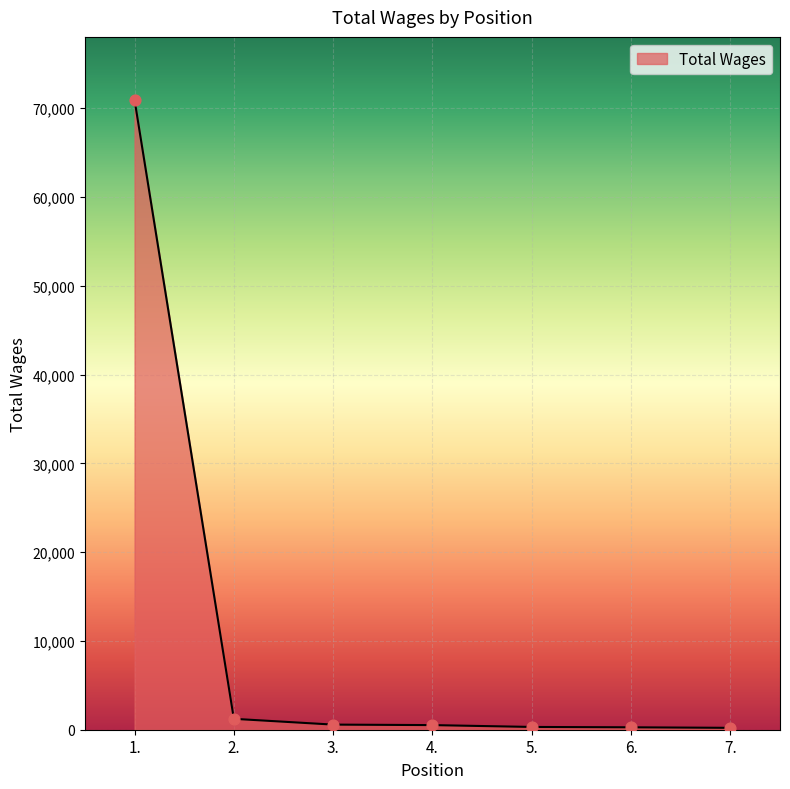

What is the ratio of the value at 1. to the value at 6.?

260.8